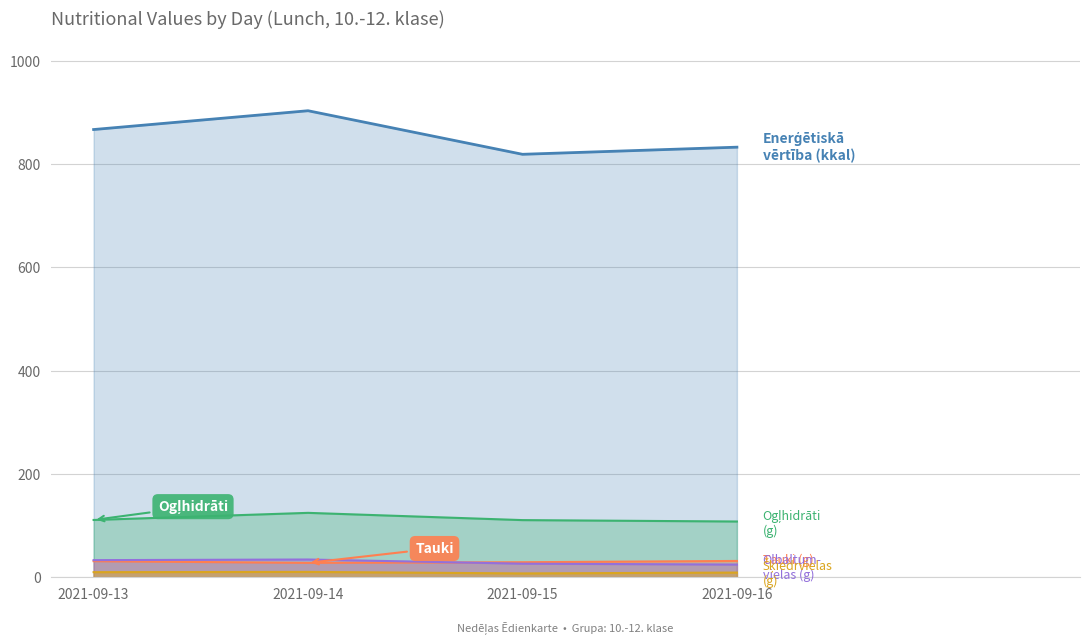

Does the chart display data point markers on the line(s)?

No